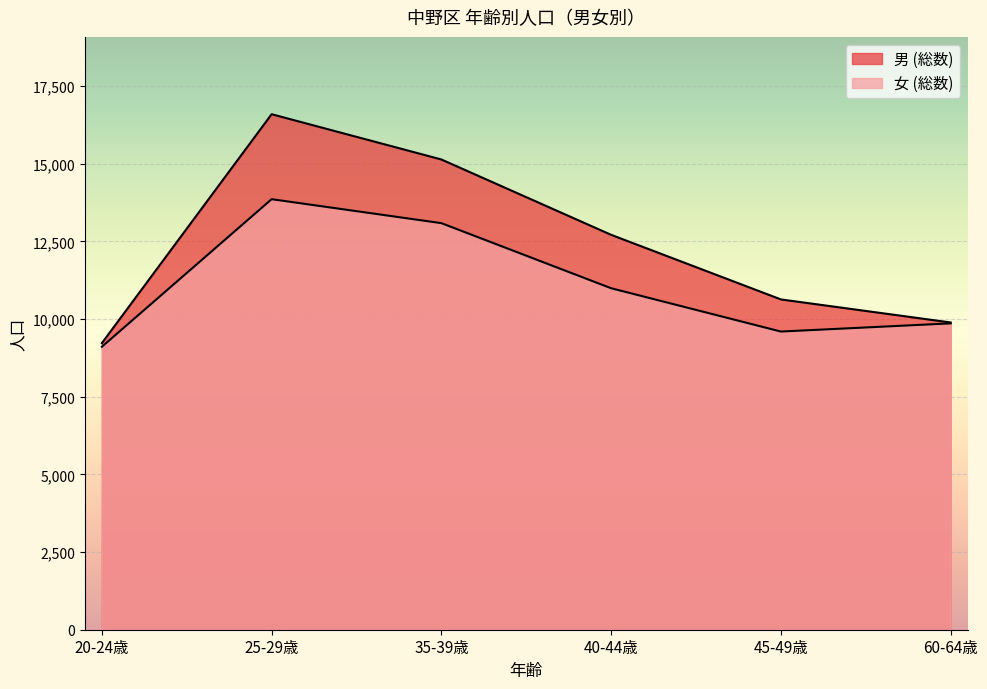

How many values in the 男 (総数) series are below 12710?

3